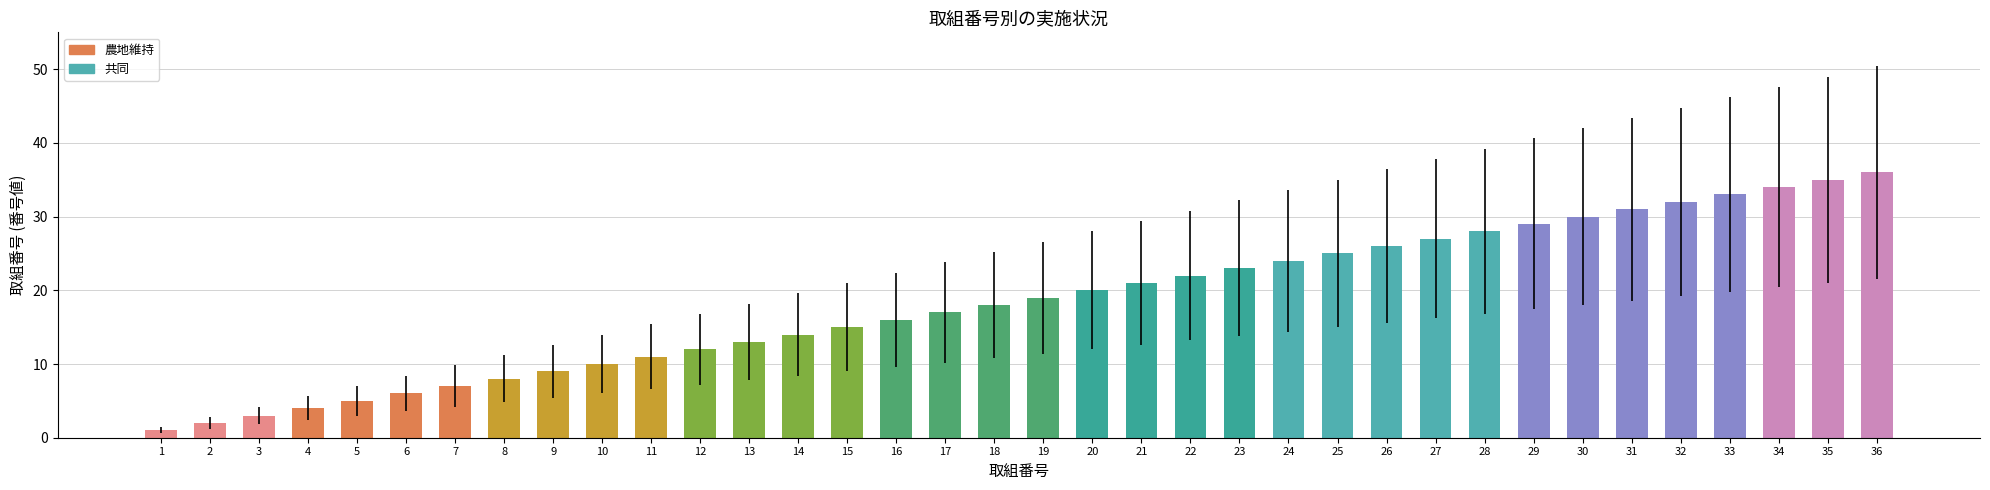

How many bars are there in total?

36